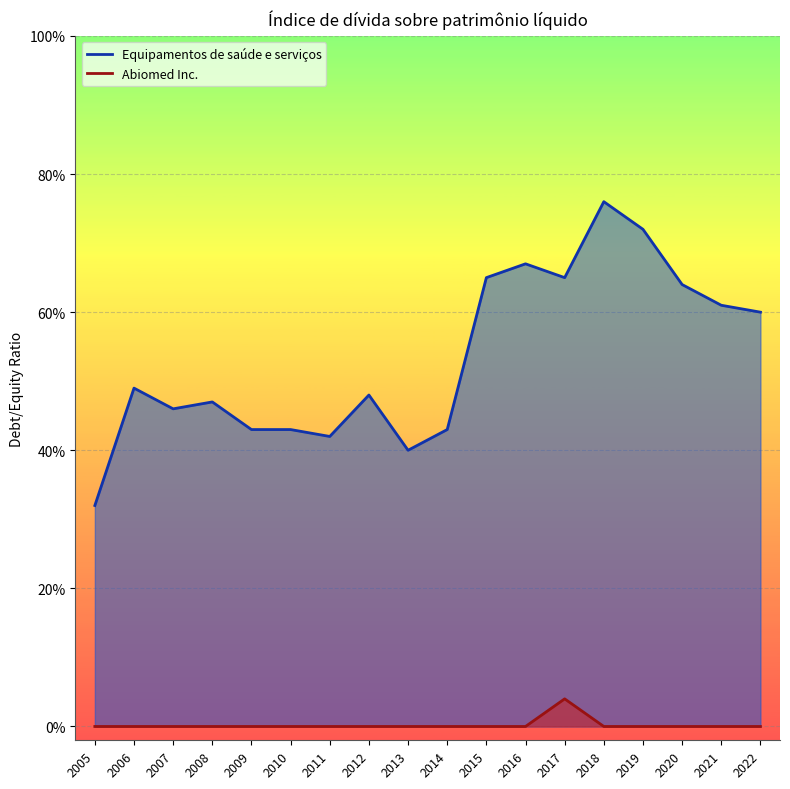

How many Equipamentos de saúde e serviços values are between 0 and 1?

18